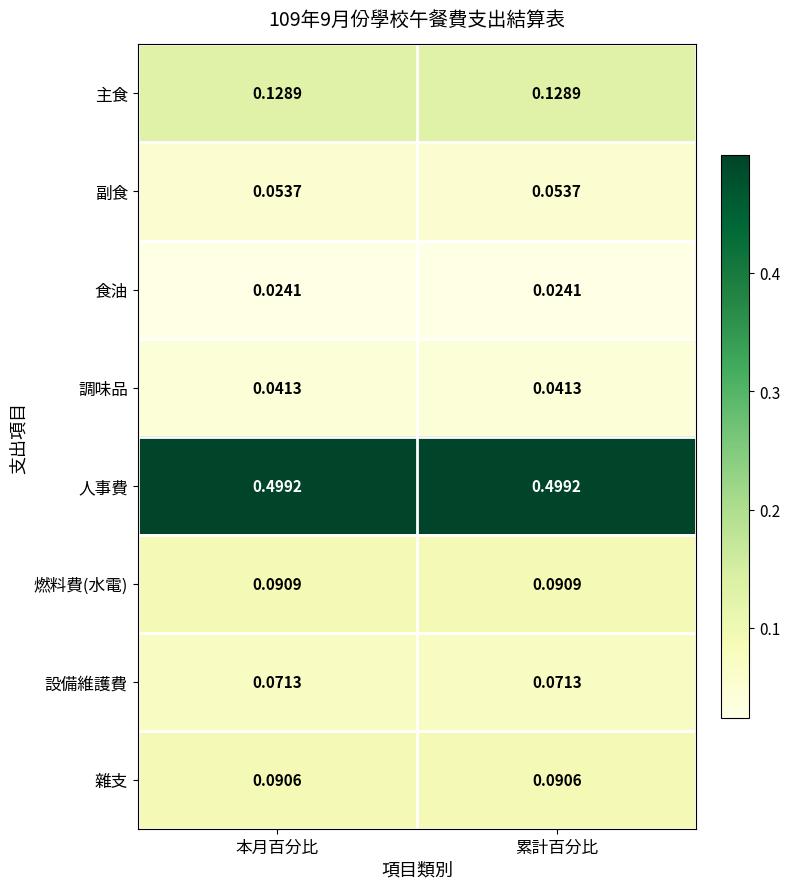

Rank the series by their maximum value, from lowest to highest.

食油, 調味品, 副食, 設備維護費, 雜支, 燃料費(水電), 主食, 人事費